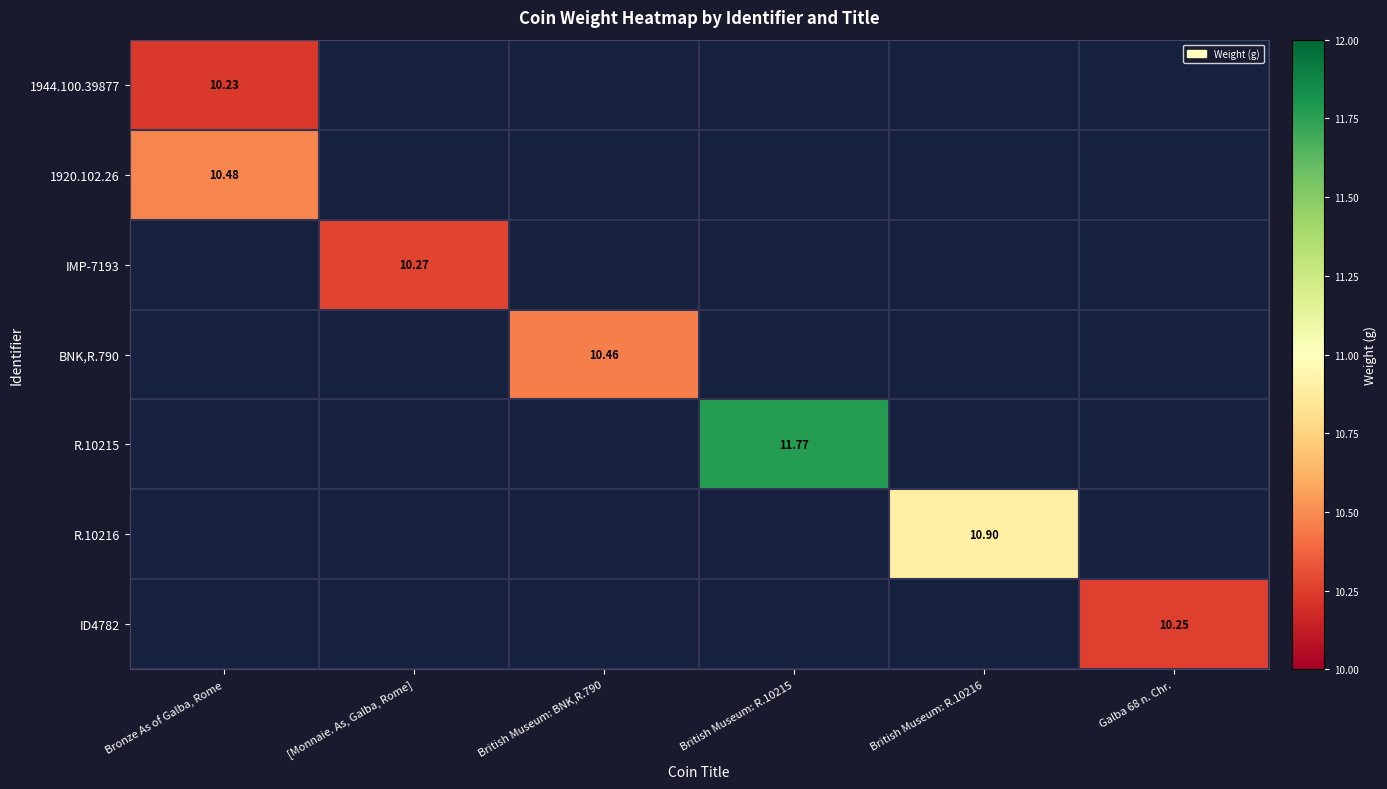

How many values in ID4782 are above zero?

1